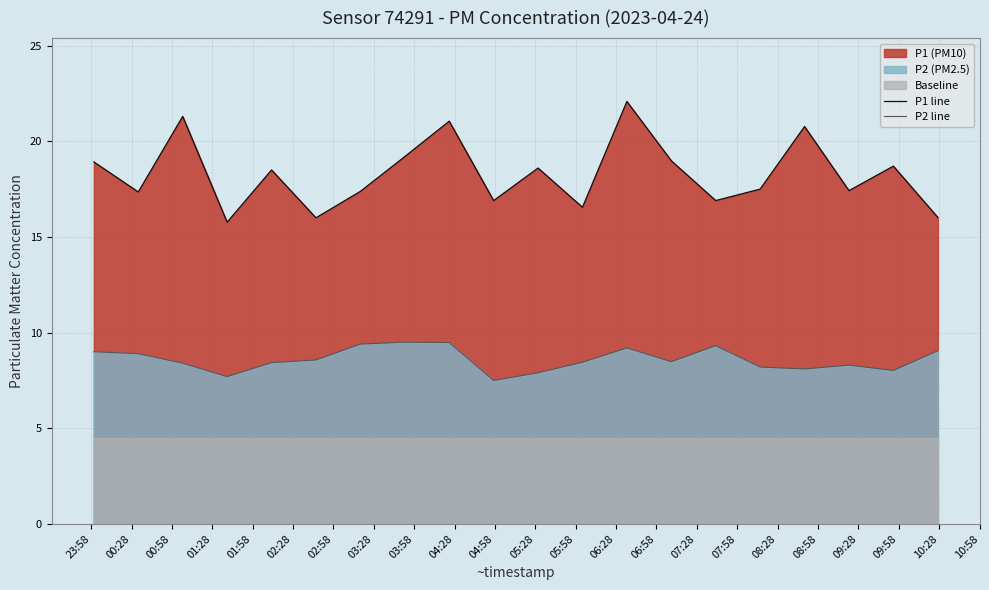

Which series has the largest total across all categories?

P1 line